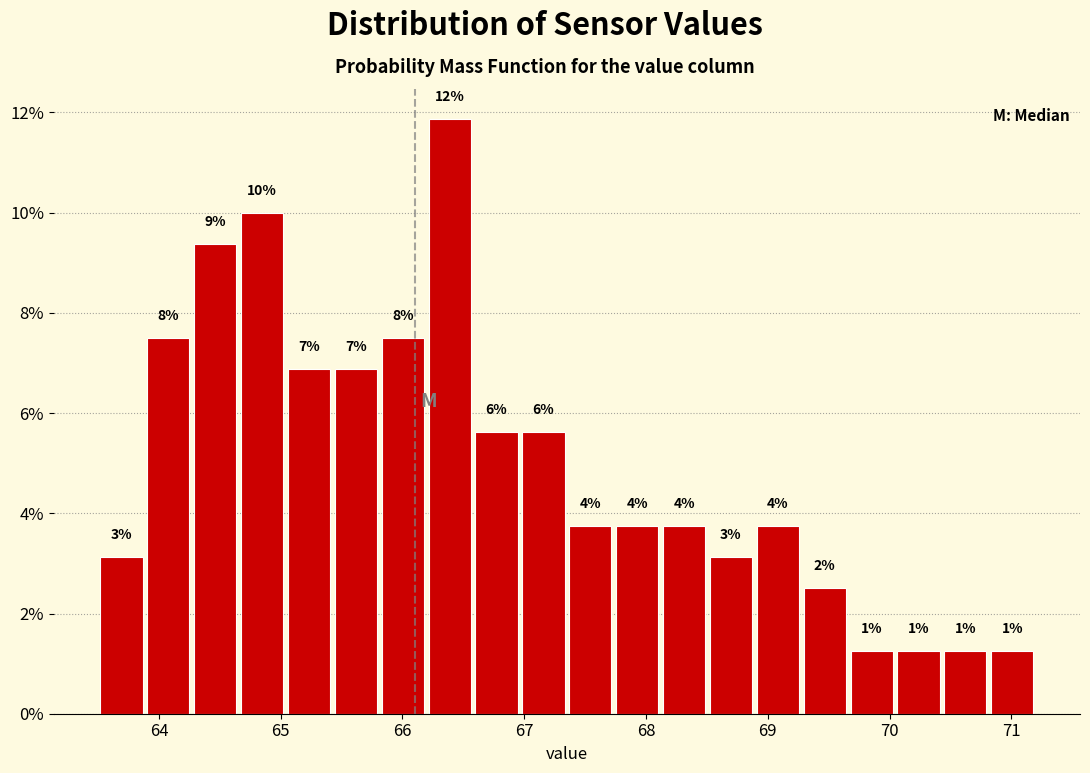

Read against the x-axis, roughly where is the centre of the tallest bar?

66.4